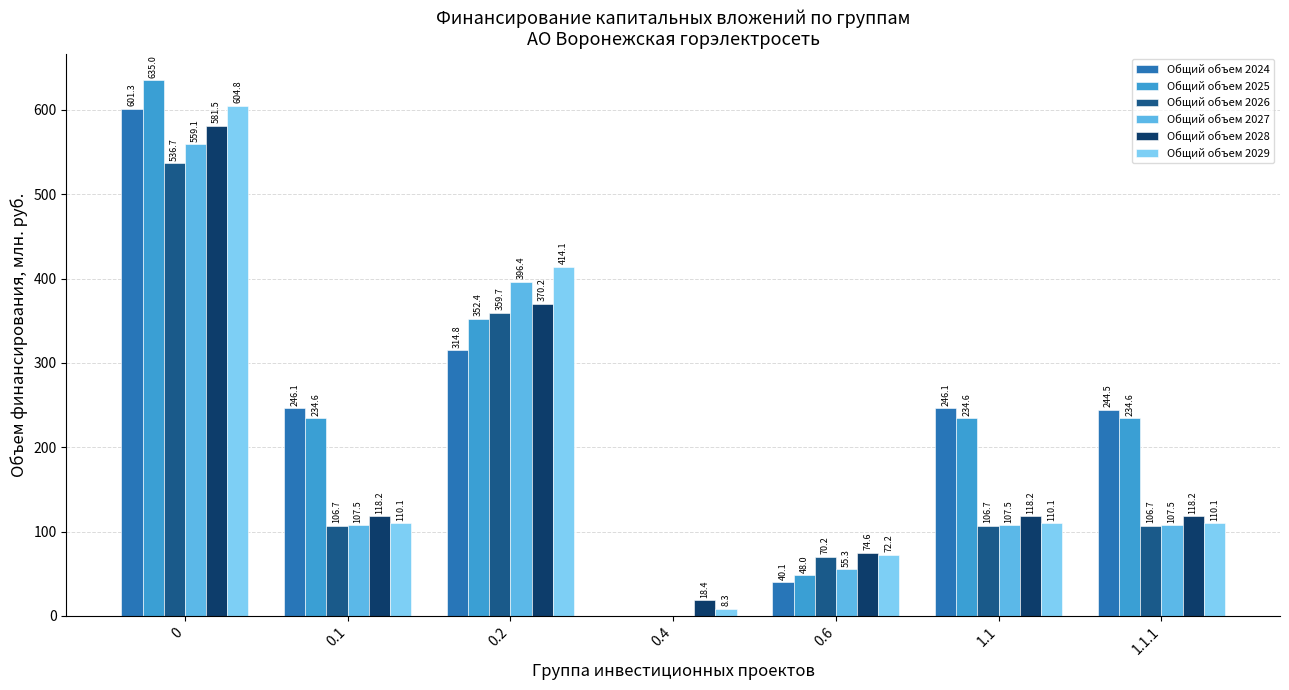

How many groups of bars are there?

7